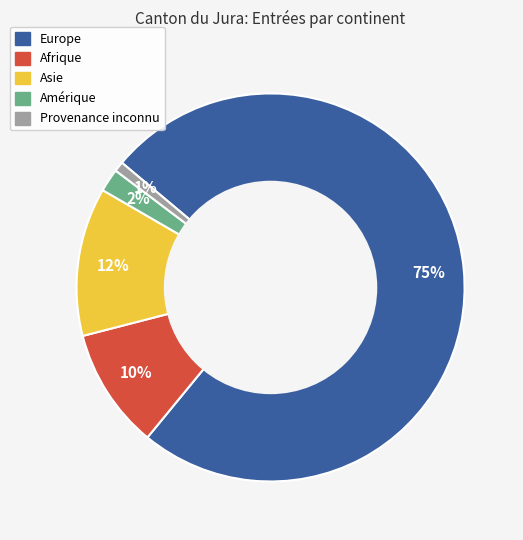

Is the sum of Afrique and Europe greater than half?

Yes